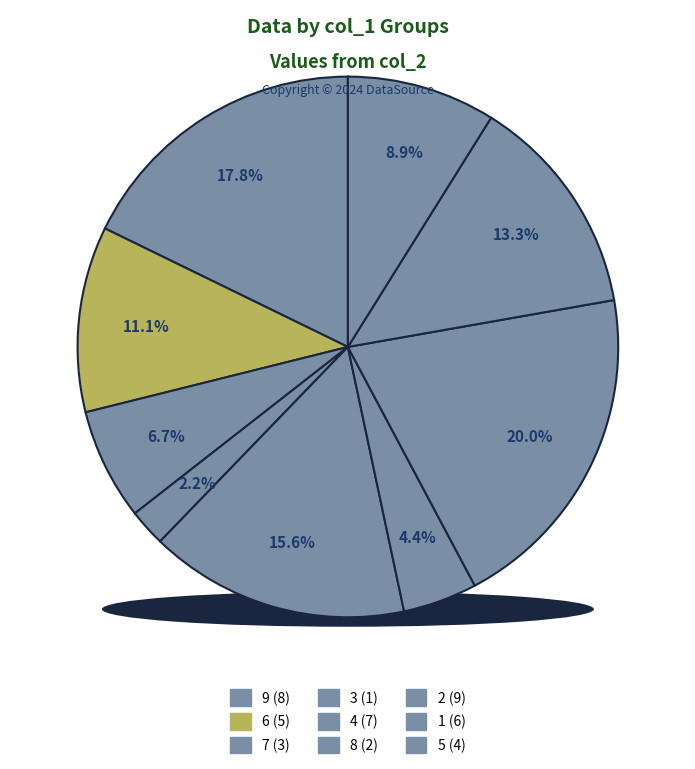

Approximately how many times larger is the value at 4 compared to 3?

7.0